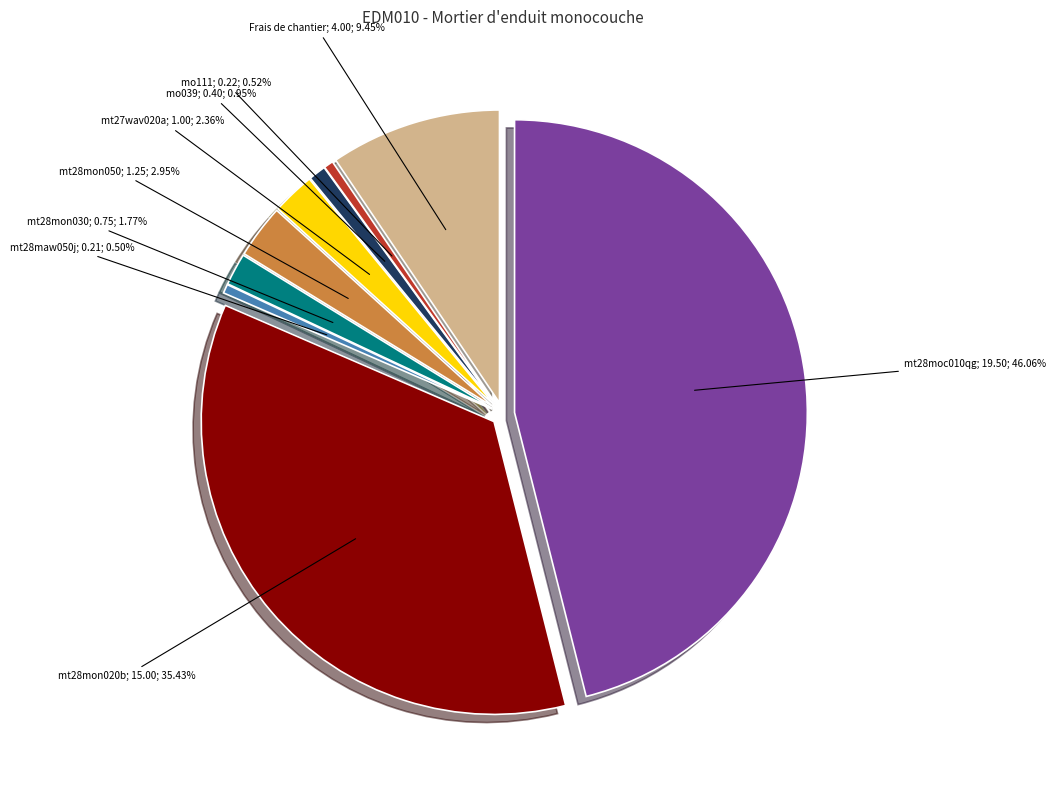

Does Frais de chantier account for over 50% of the chart?

No